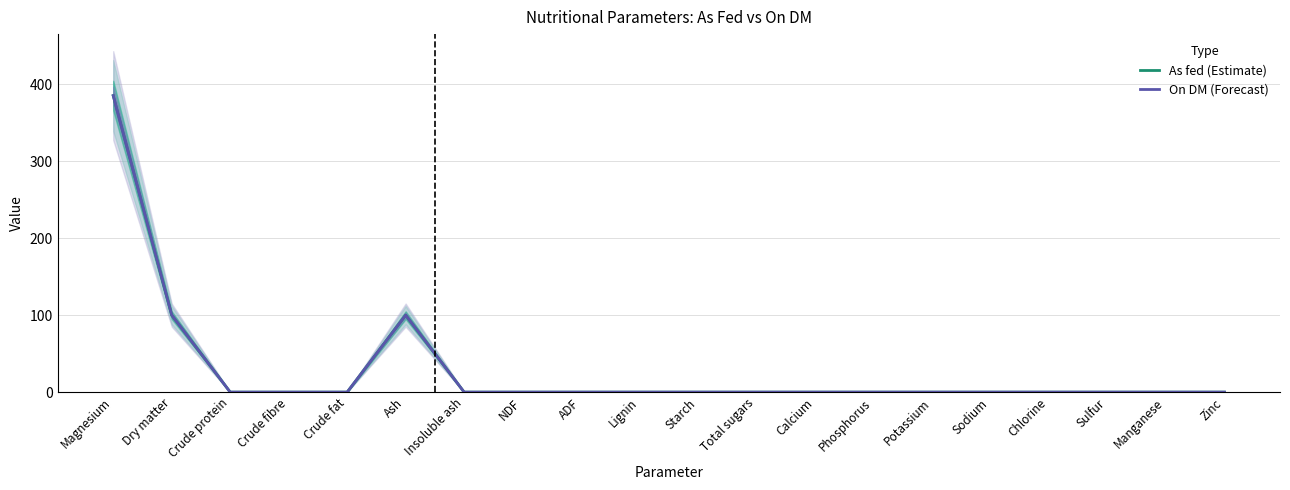

Is it true that As fed (Estimate) equals 0.0 at Potassium?

True